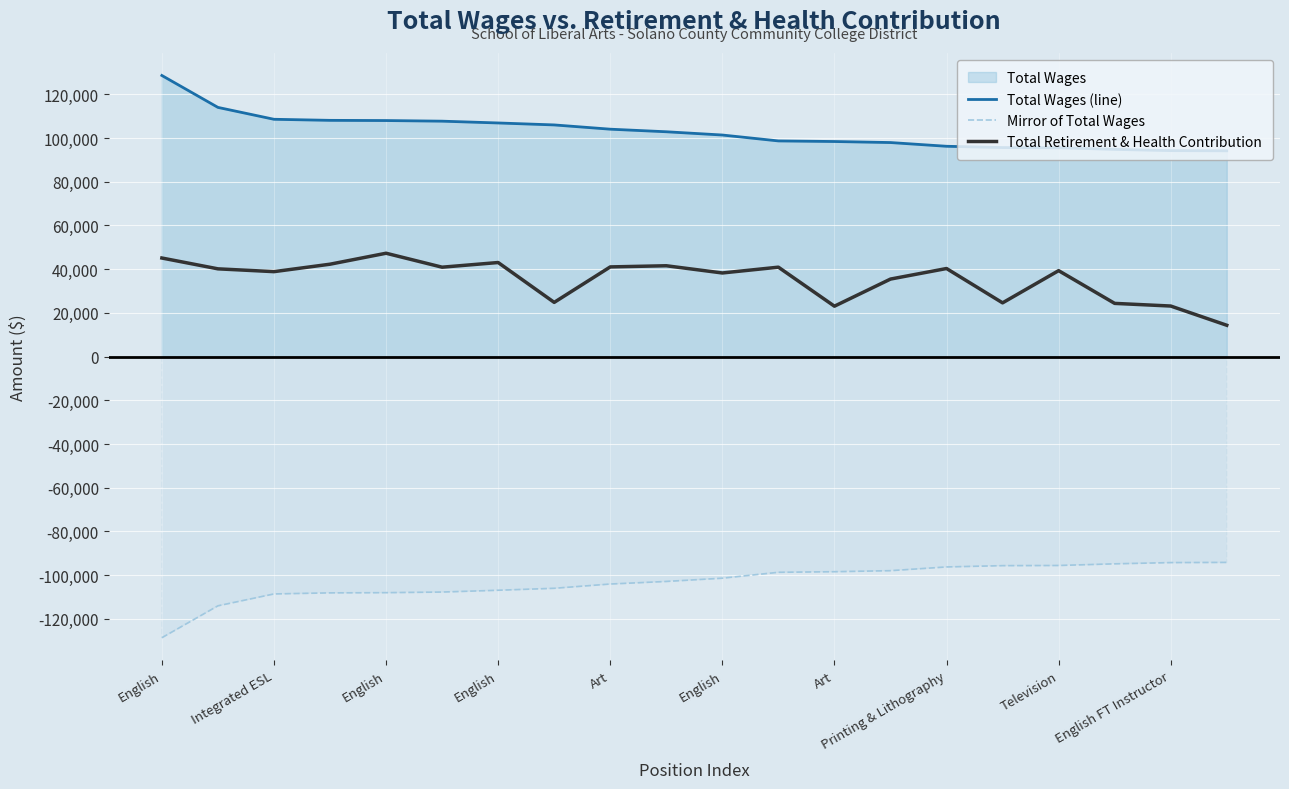

How many lines are shown in the chart?

3